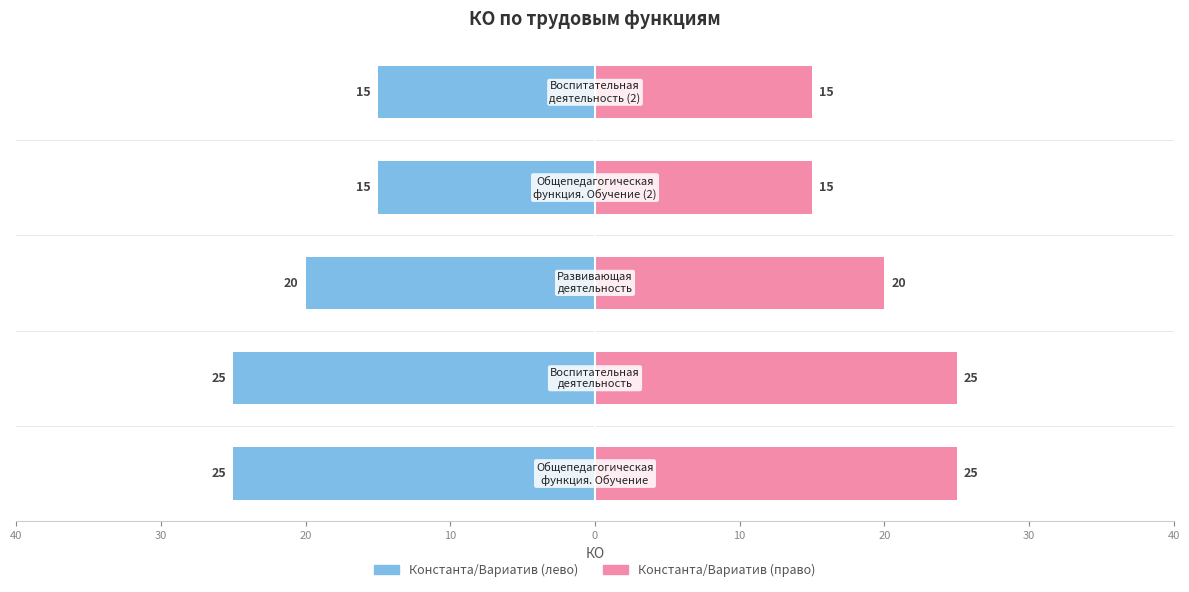

Is it true that Константа/Вариатив (право) equals 13 at 40?

False